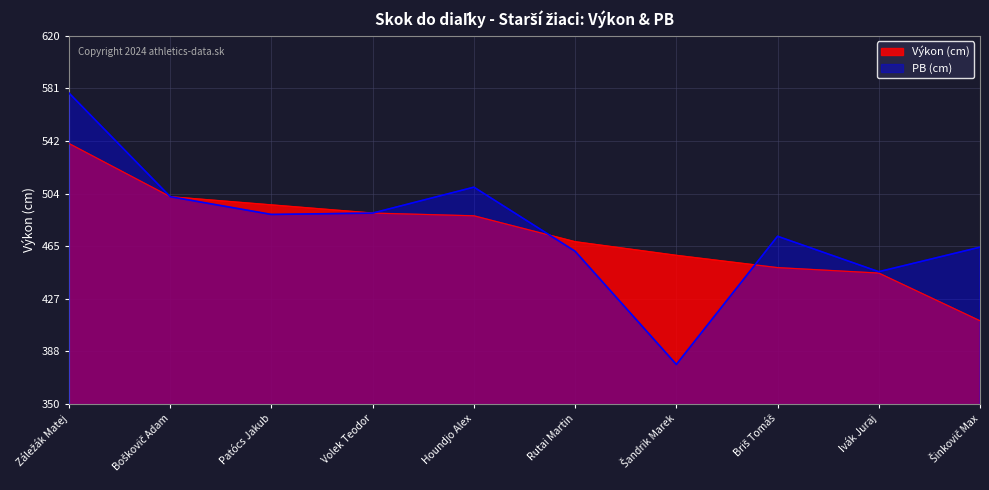

Rank the series at Záležák Matej from lowest to highest value.

Výkon, PB